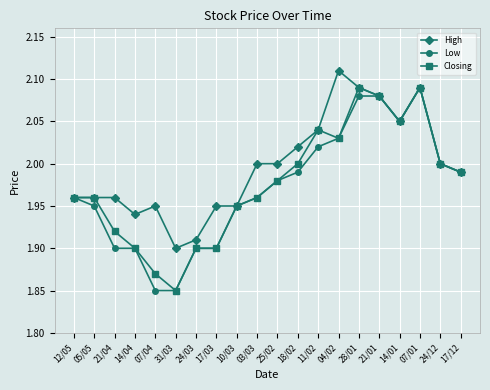

How many lines are shown in the chart?

3